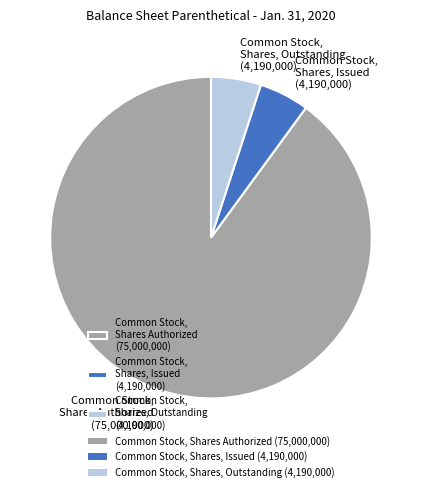

Which category accounts for the majority?

Common Stock, Shares Authorized (75,000,000)